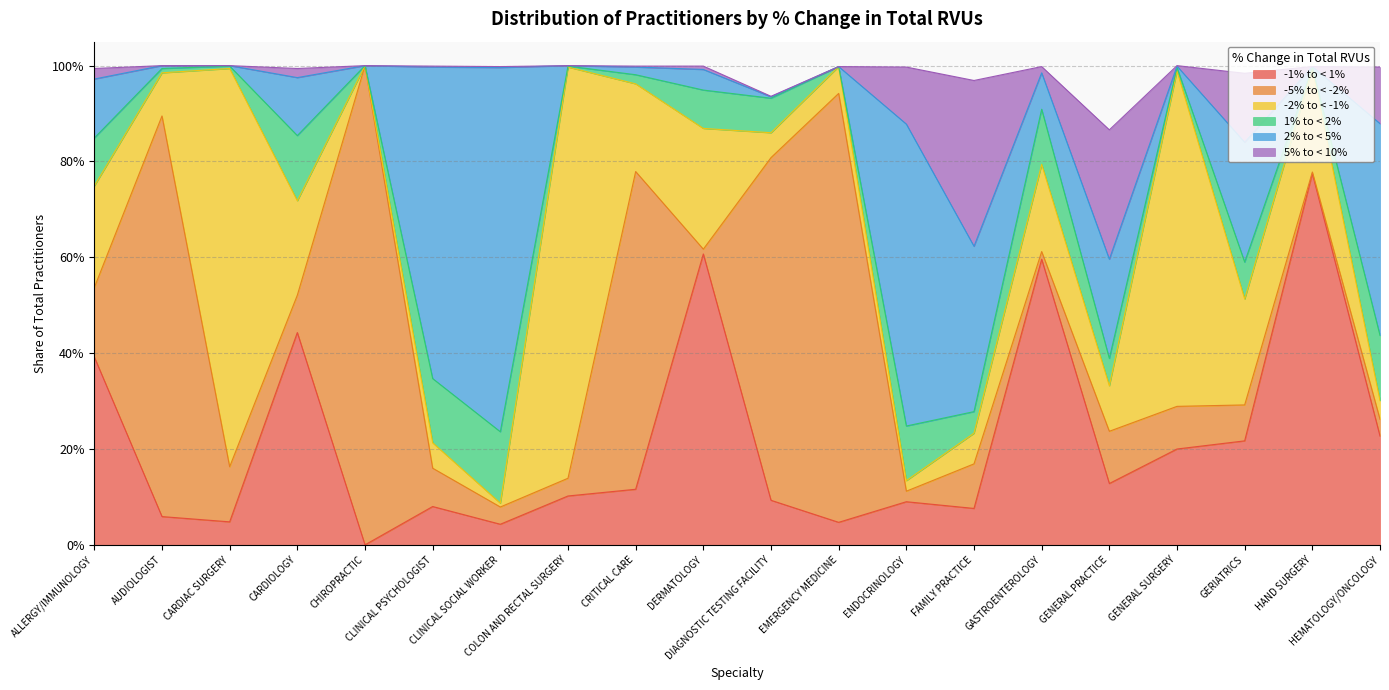

How many categories are shown in the chart?

20